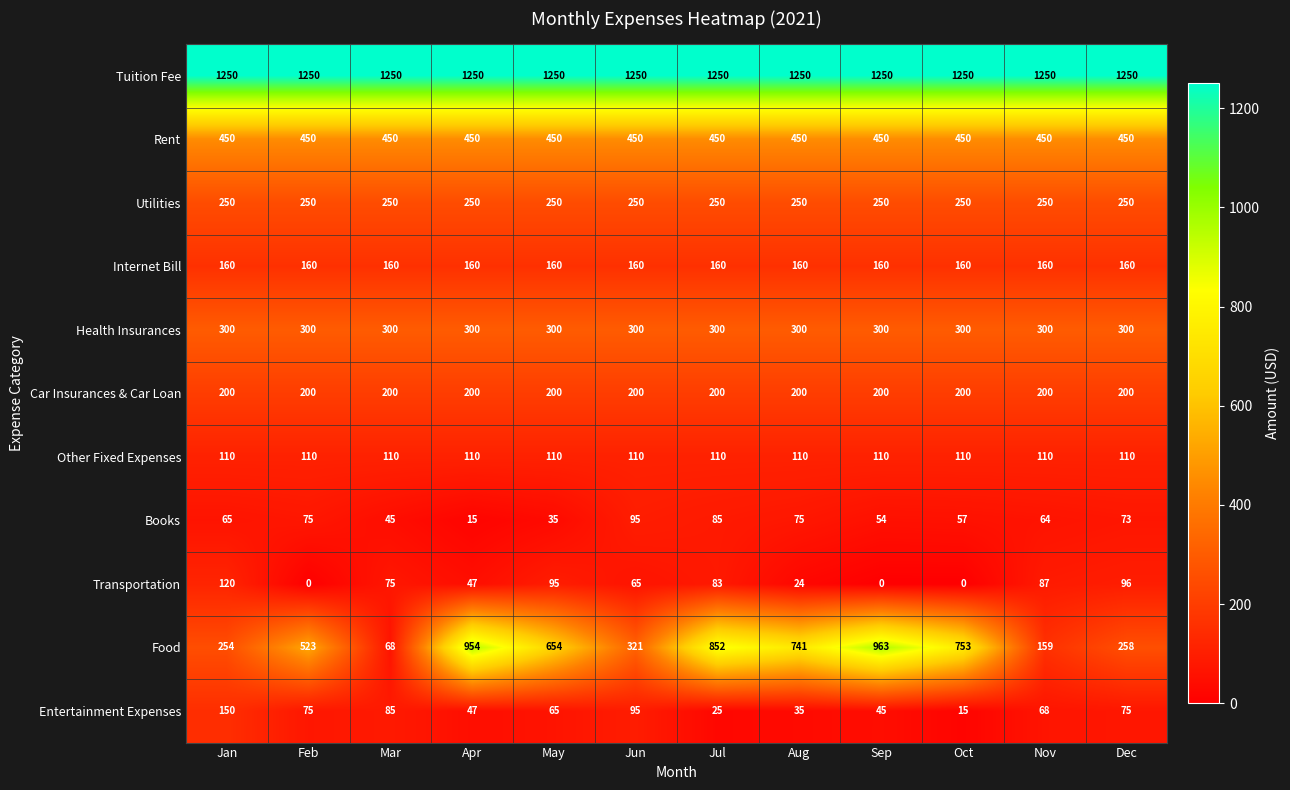

What is the lowest value of the Internet Bill series?

160